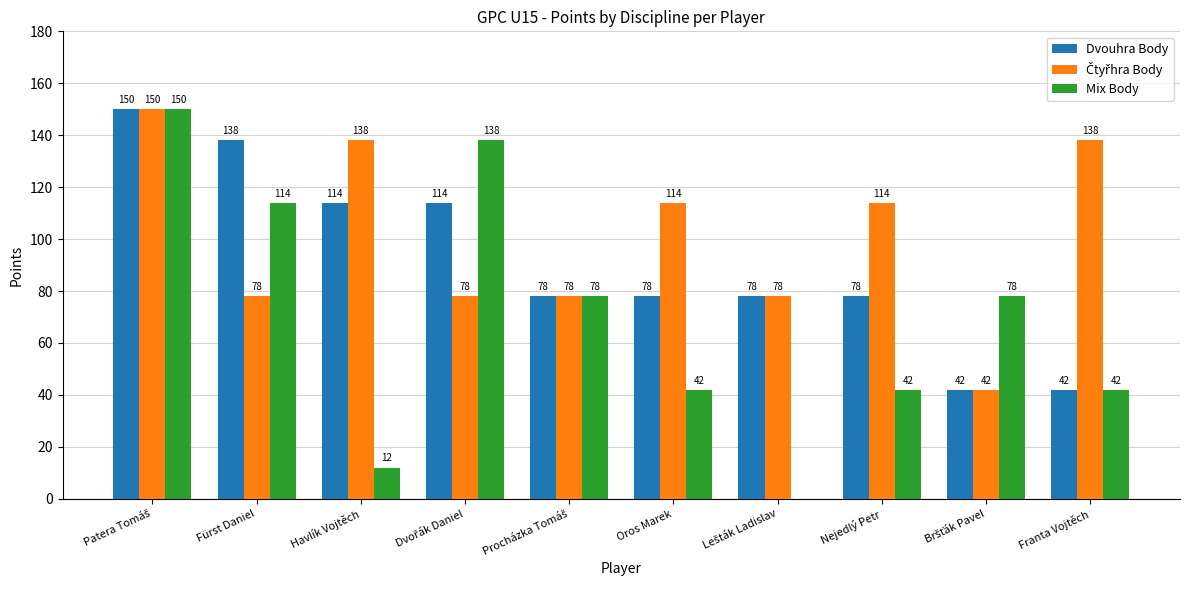

How many series are shown in this chart?

3